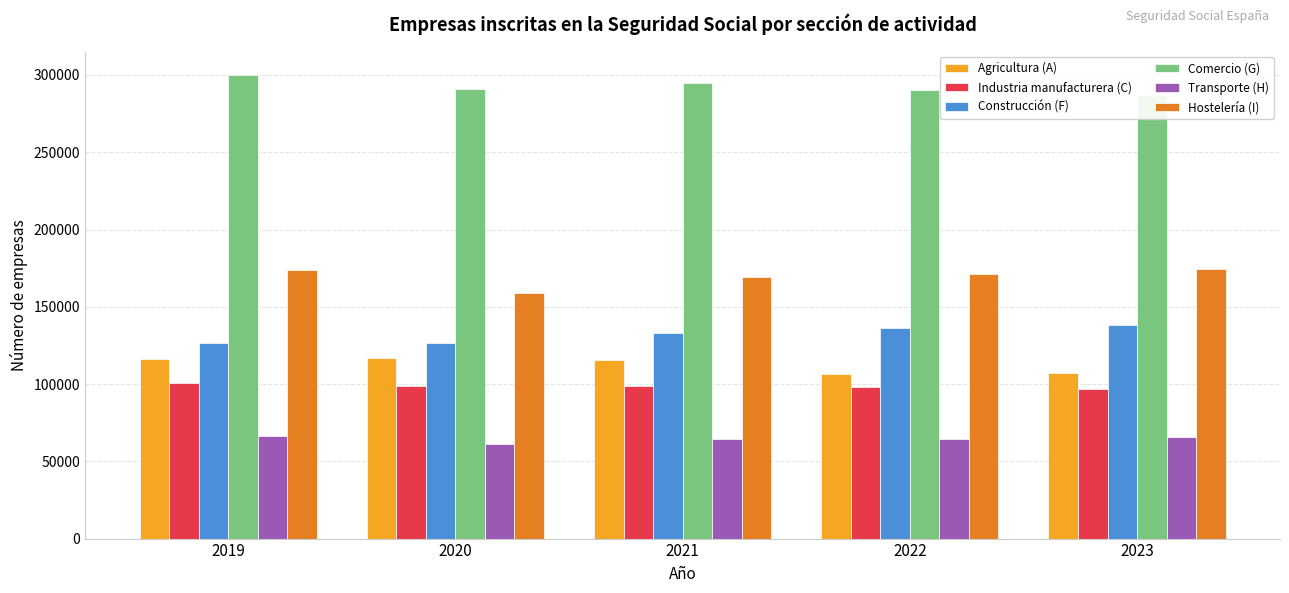

Are the bars horizontal?

No